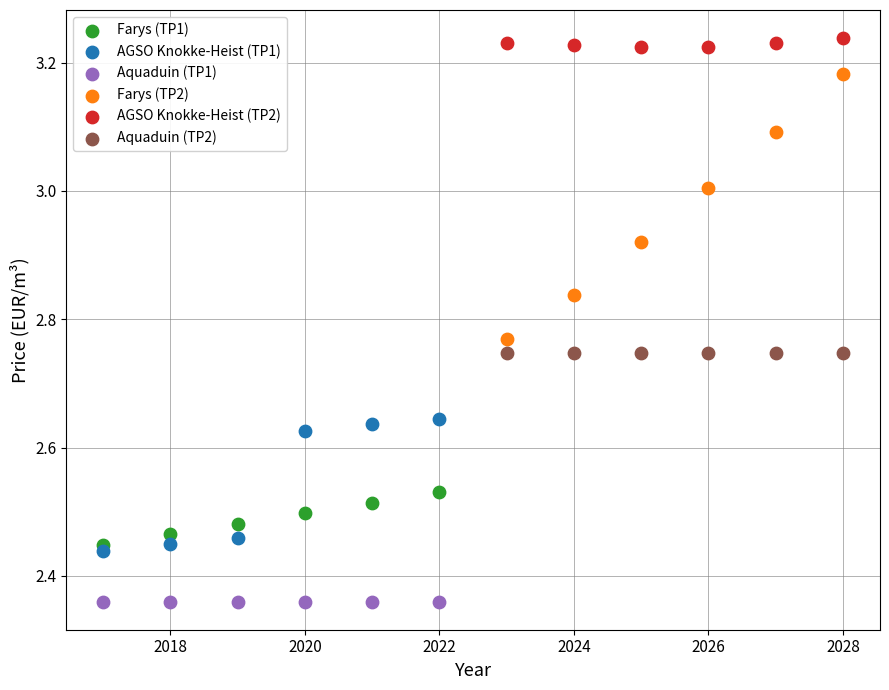

Which series contains the lowest Y value?

Aquaduin (TP1)